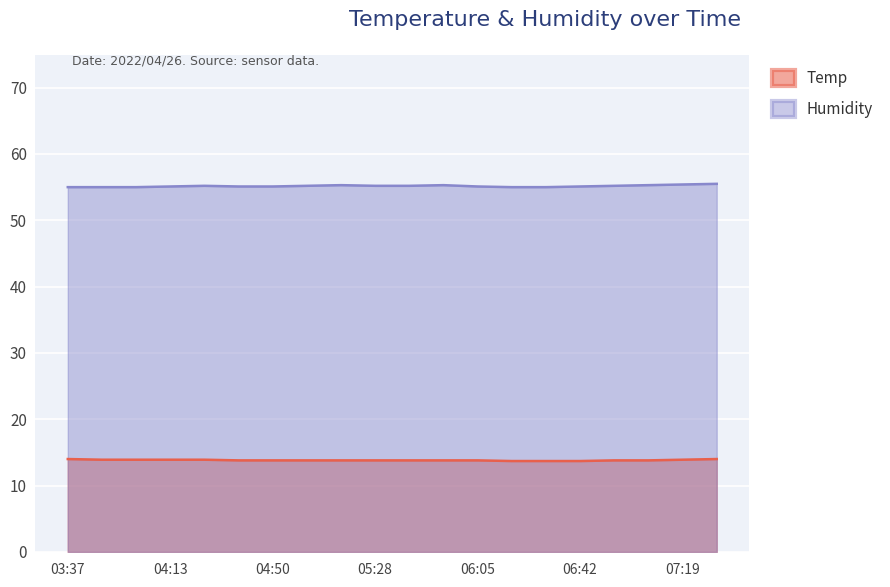

Reading right to left, what are all the values shown in this chart?

Temp: 07:31=14.0	07:19=13.9	07:06=13.8	06:54=13.8	06:42=13.7	06:29=13.7	06:17=13.7	06:05=13.8	05:52=13.8	05:40=13.8	05:28=13.8	05:15=13.8	05:03=13.8	04:50=13.8	04:38=13.8	04:26=13.9	04:13=13.9	04:01=13.9	03:49=13.9	03:37=14.0
Humidity: 07:31=55.5	07:19=55.4	07:06=55.3	06:54=55.2	06:42=55.1	06:29=55.0	06:17=55.0	06:05=55.1	05:52=55.3	05:40=55.2	05:28=55.2	05:15=55.3	05:03=55.2	04:50=55.1	04:38=55.1	04:26=55.2	04:13=55.1	04:01=55.0	03:49=55.0	03:37=55.0